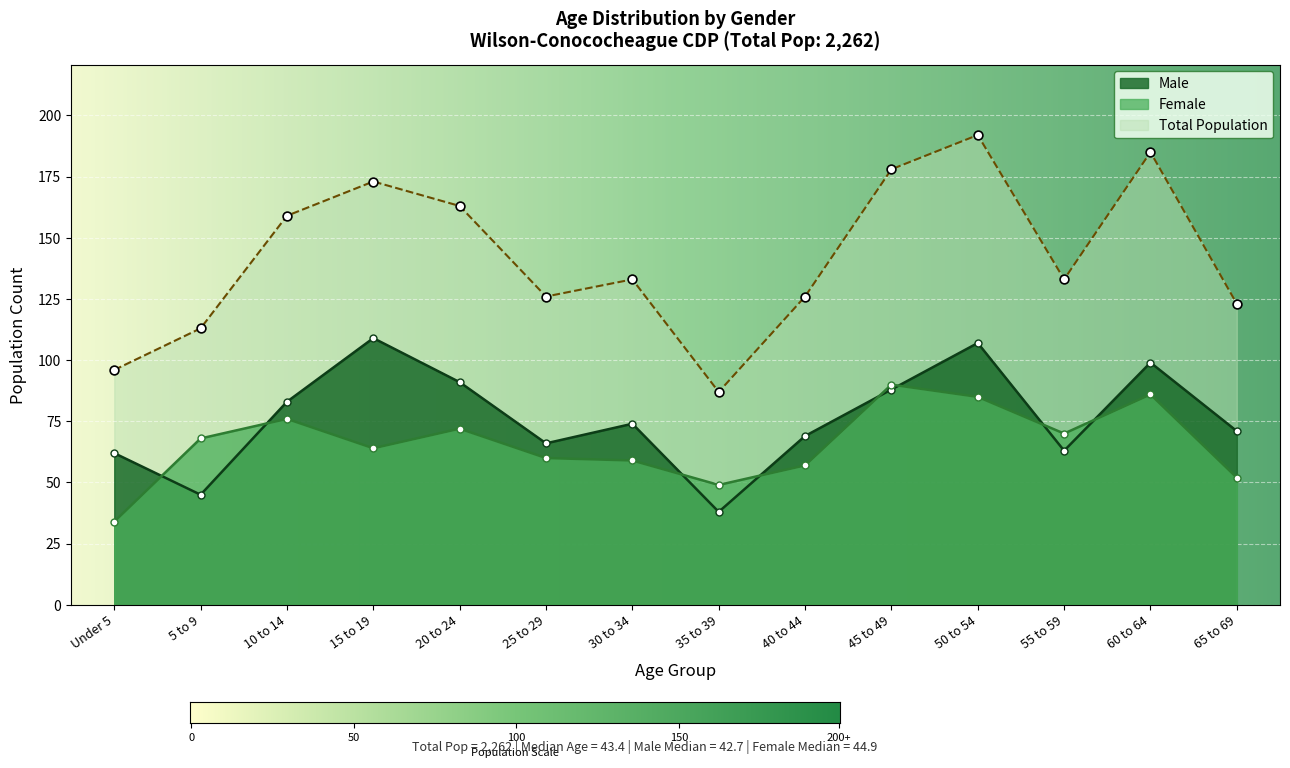

What are all the series names shown in the legend?

Male, Female, Total Population